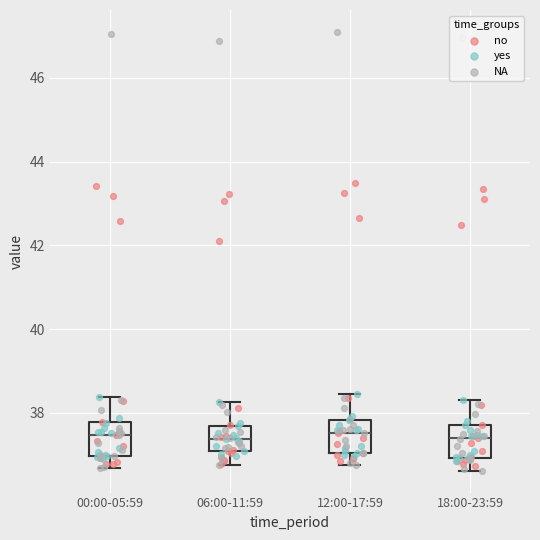

Where is the lower edge of the box for 00:00-05:59 on the y-axis? The values are not printed on the chart, so give them approximately, as read against the axis.

37.0